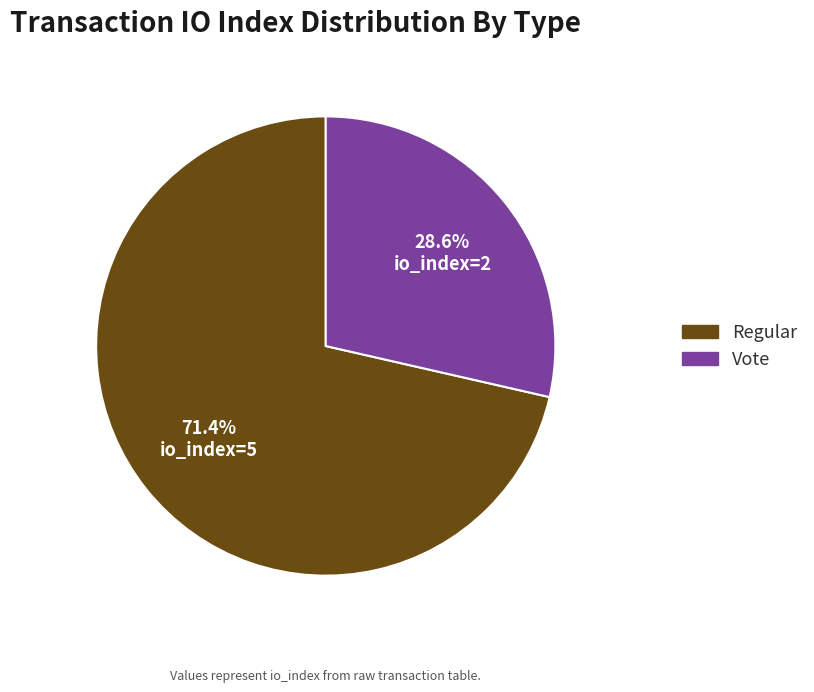

Is there a majority slice in this chart?

Yes